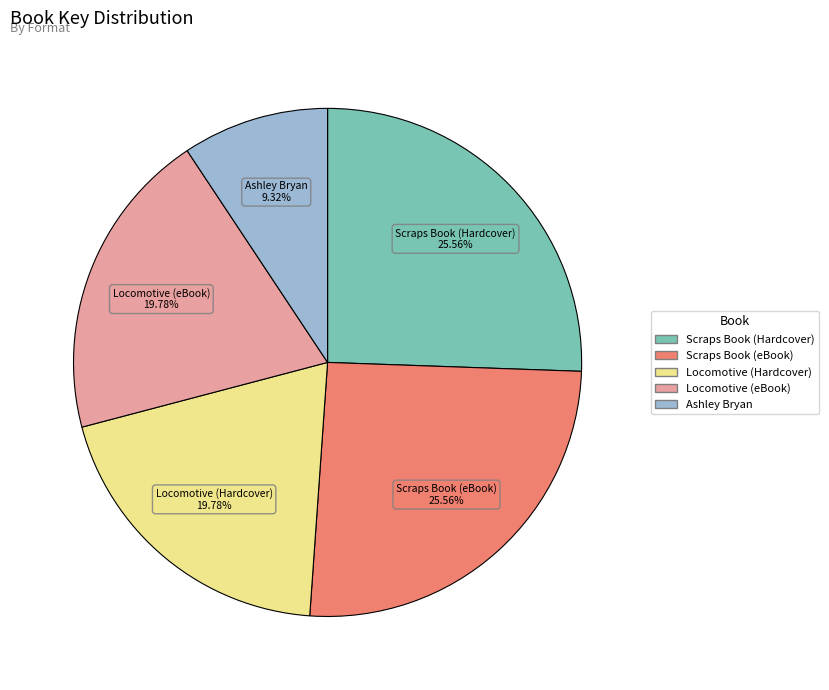

Does any single category account for the majority?

No